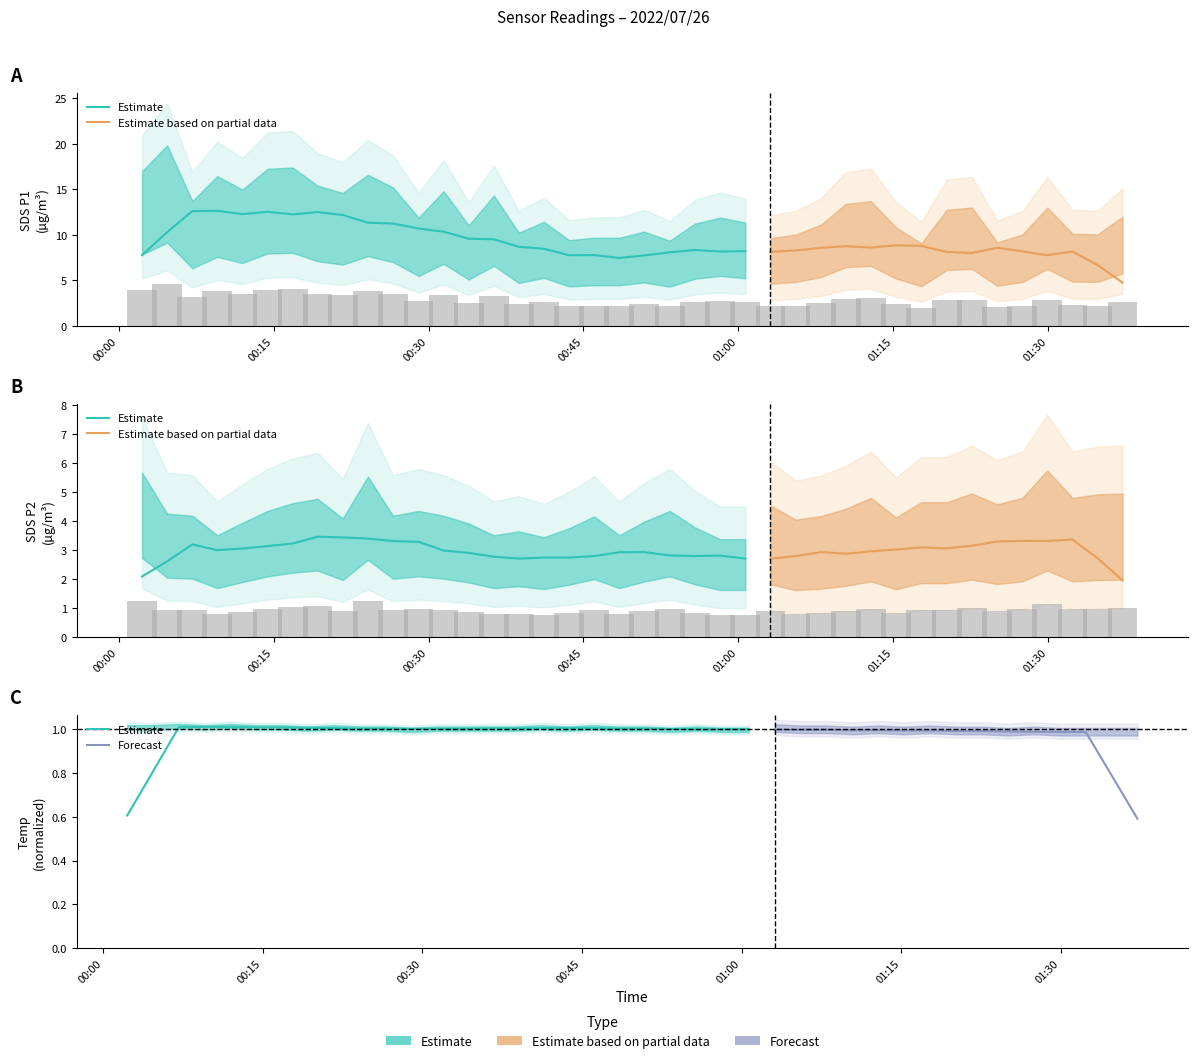

What is the difference between the second highest and second lowest values in the SDS_P2 series?

0.5